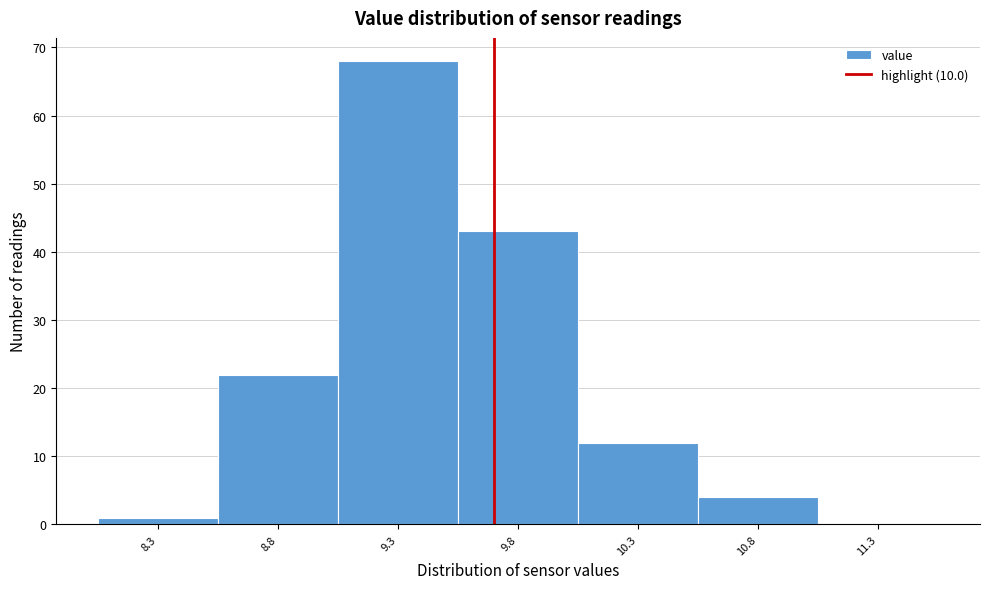

Reading left to right, what are all the values shown in this chart?

8.3=1	8.8=22	9.3=68	9.8=43	10.3=12	10.8=4	11.3=0